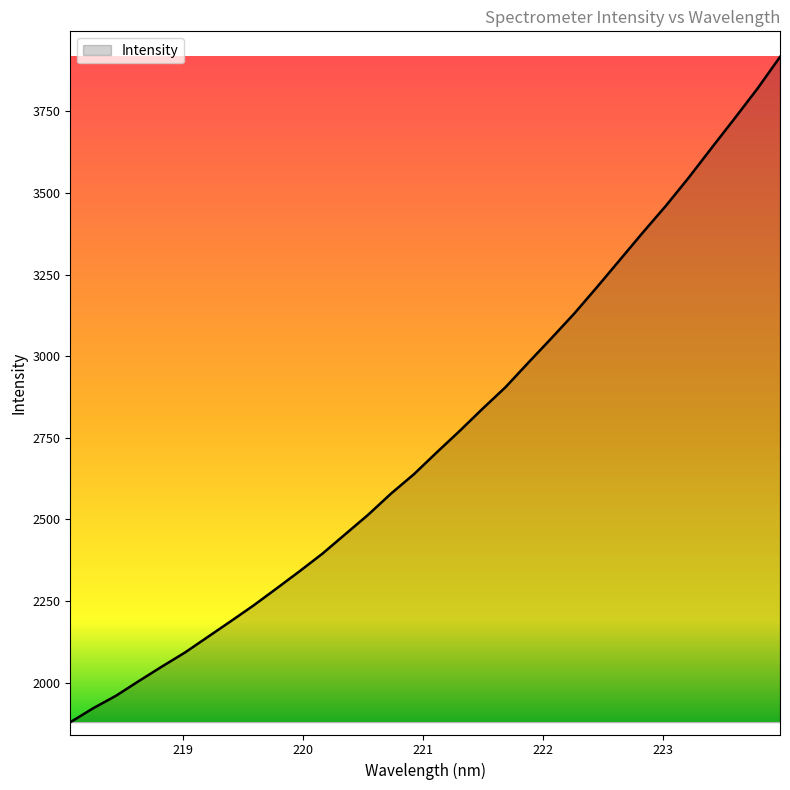

What is the smallest value displayed?

1879.0